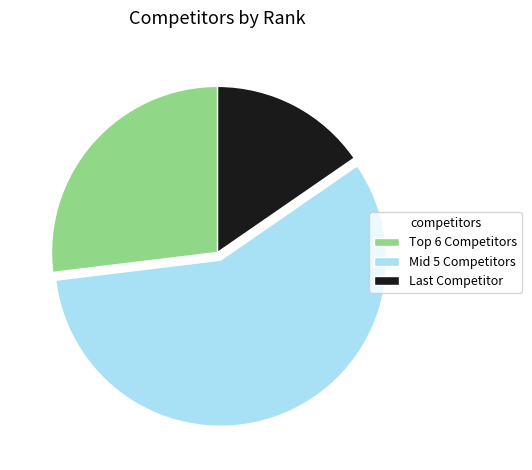

True or false: Mid 5 Competitors accounts for 46% of the total.

False